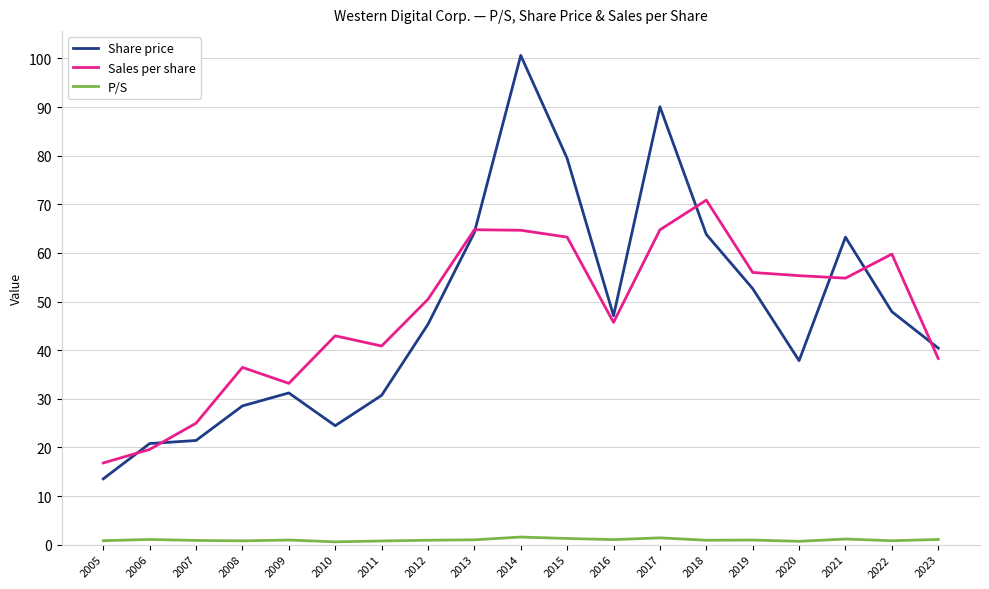

Is the value of Sales per share at 2007 greater than the value of P/S at 2013?

Yes